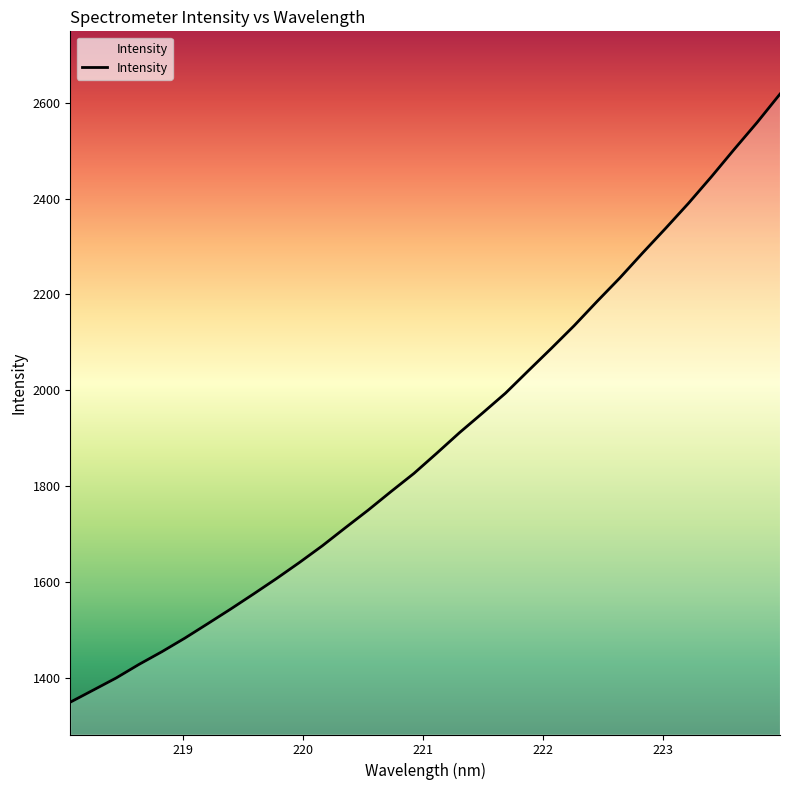

What is the smallest value displayed?

1348.8